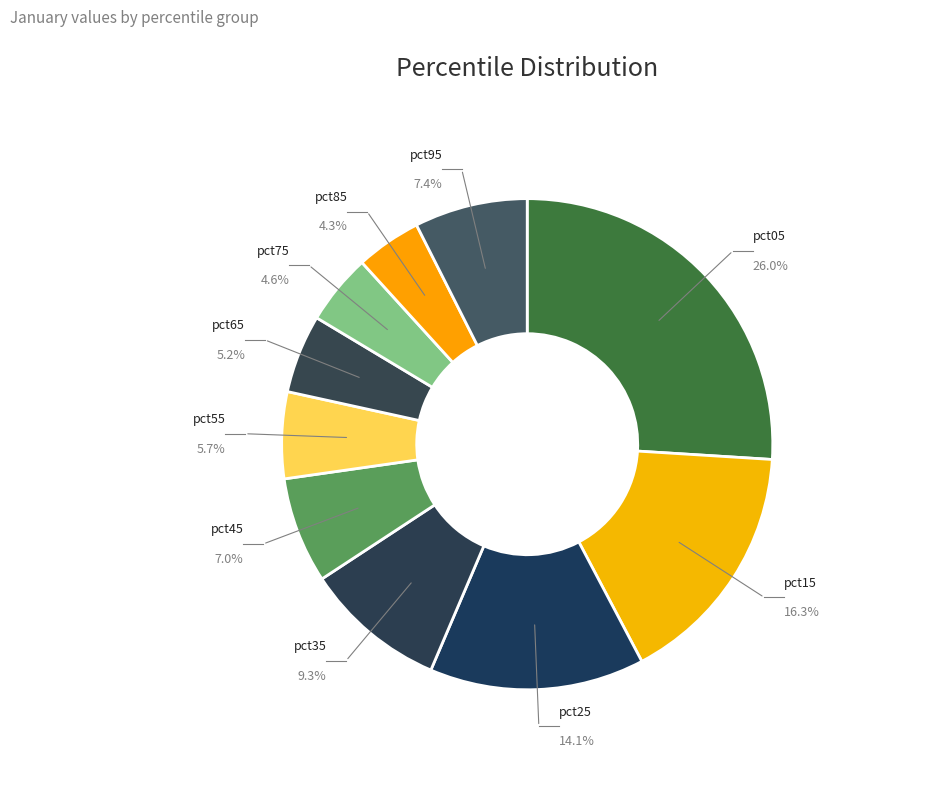

Is the sum of pct95 and pct35 greater than half?

No